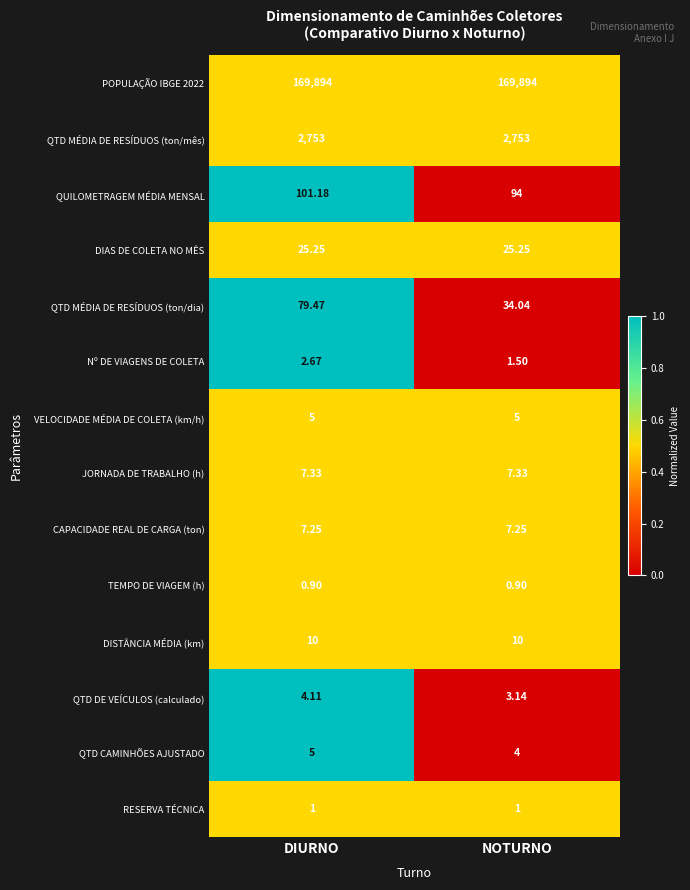

Is the value of QTD MÉDIA DE RESÍDUOS (ton/mês) at NOTURNO greater than the value of QUILOMETRAGEM MÉDIA MENSAL at NOTURNO?

Yes